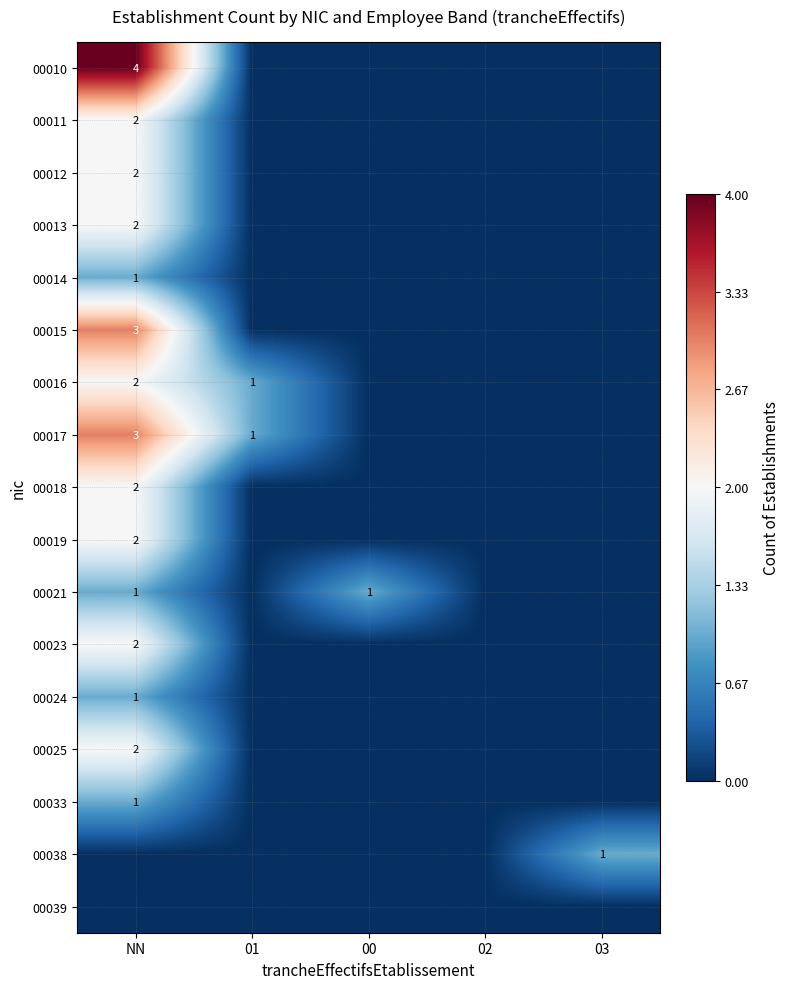

Which series has the largest range (max minus min)?

00010